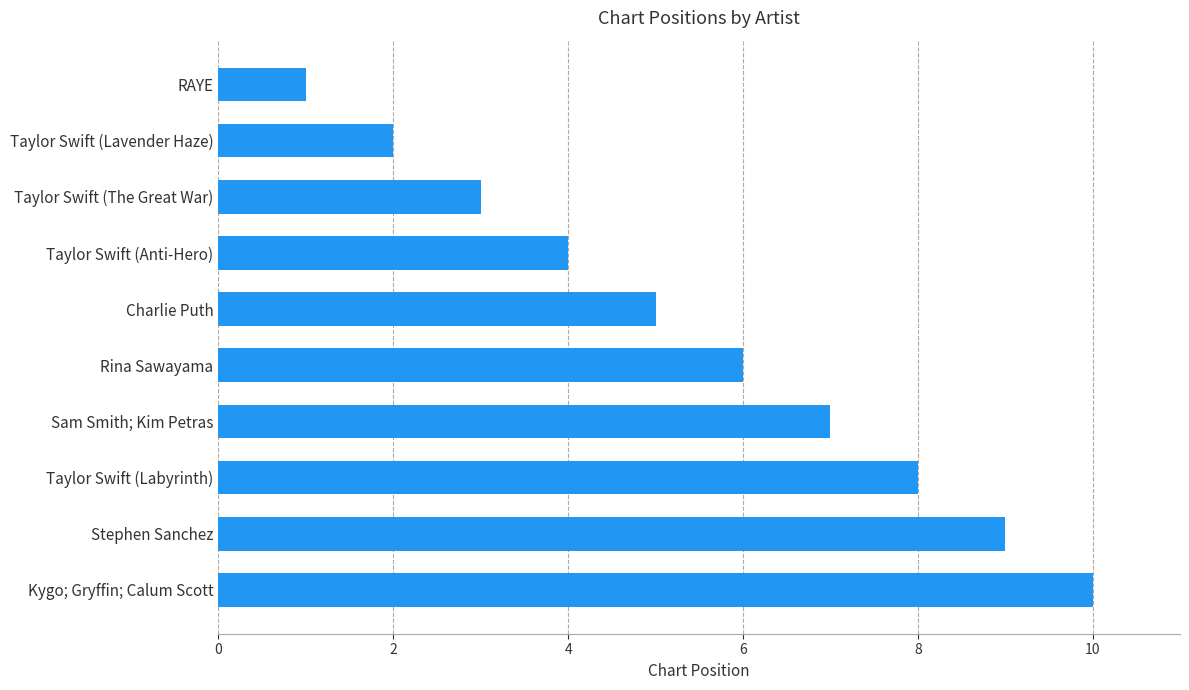

What is the change in value from Taylor Swift (Labyrinth) to Taylor Swift (Anti-Hero)?

-4